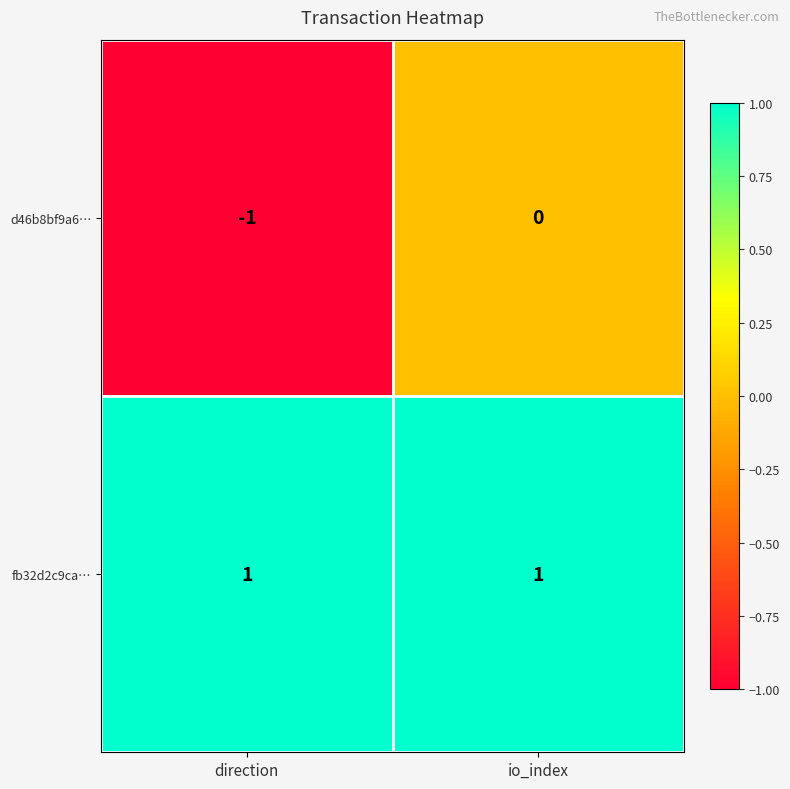

At how many categories does at least one series exceed 0?

2